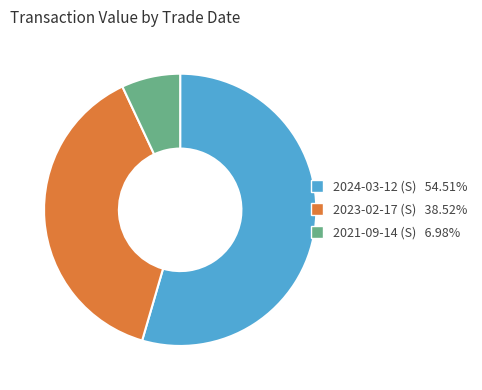

Is it true that 2024-03-12 (S) is 41% of the pie?

False